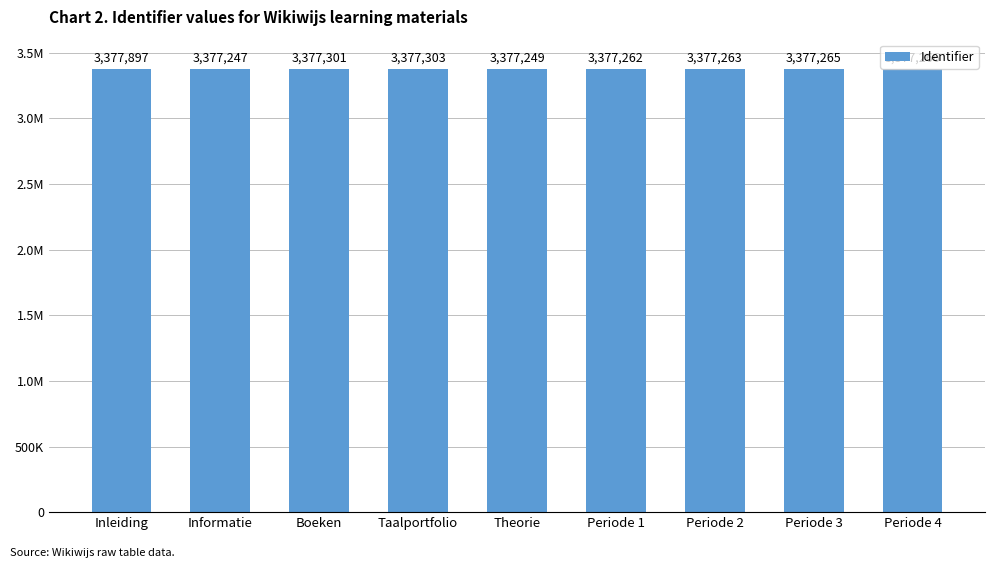

What is the greatest value displayed?

3377897